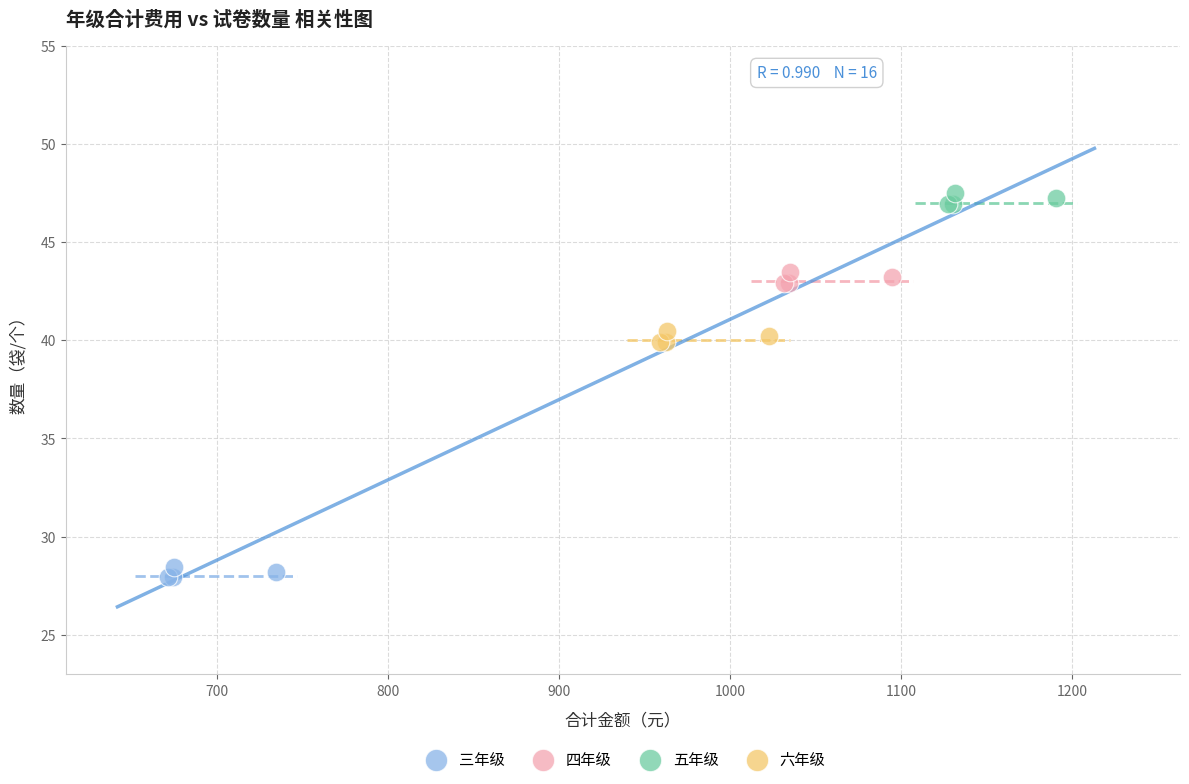

Which series contains the lowest Y value?

三年级